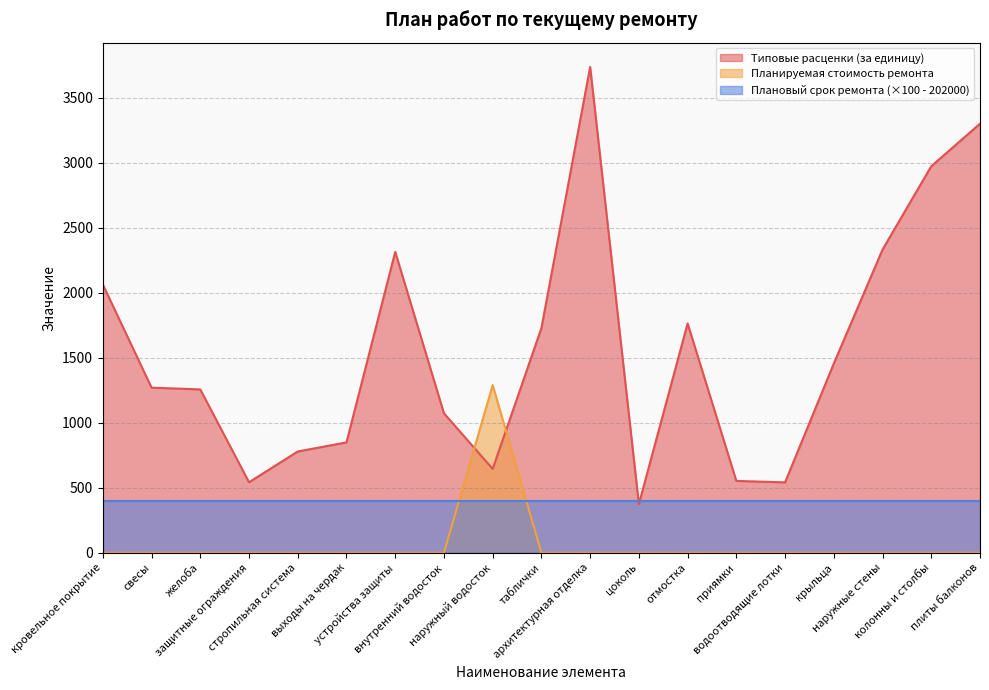

At how many categories does at least one series exceed 2949?

3